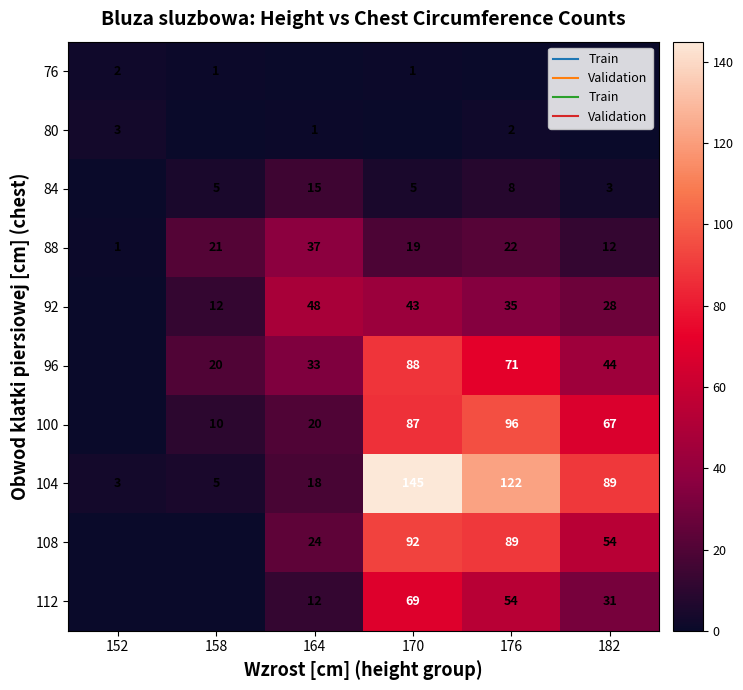

The 104 series shows 89 at 182. True or false?

True